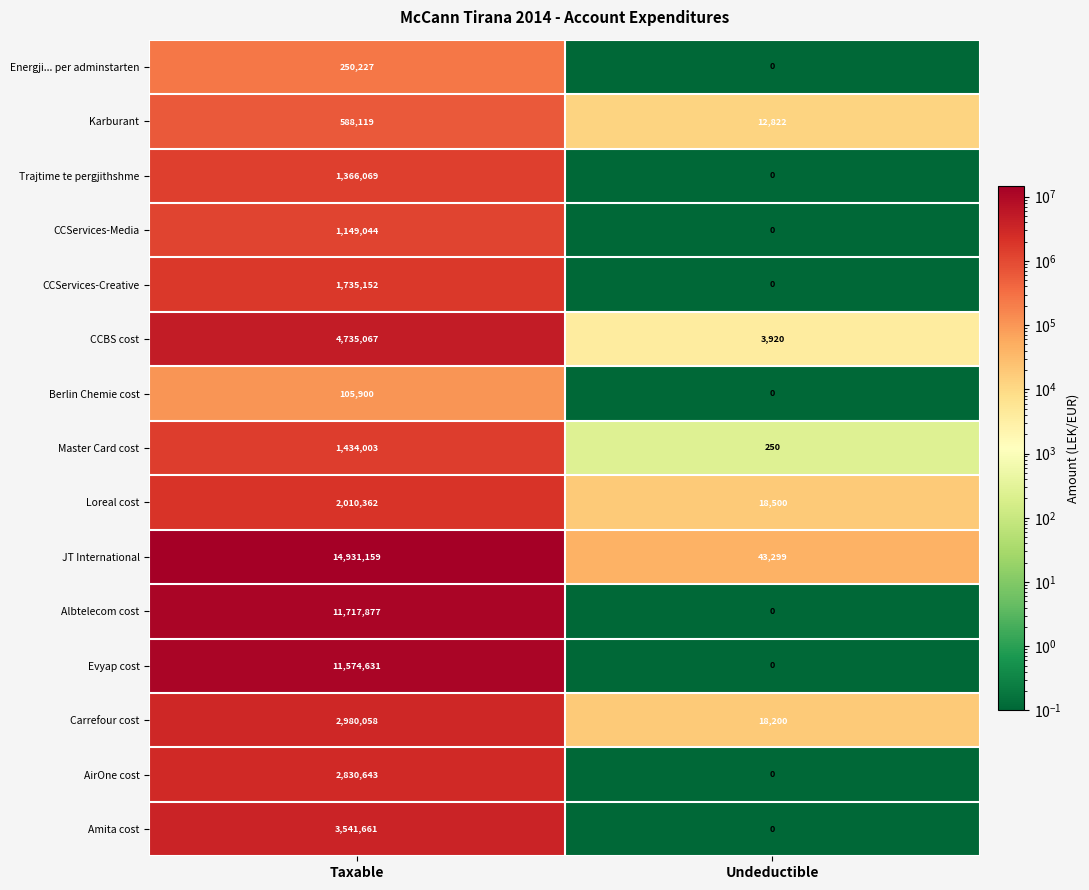

What is the sum of all CCServices-Creative values?

1735152